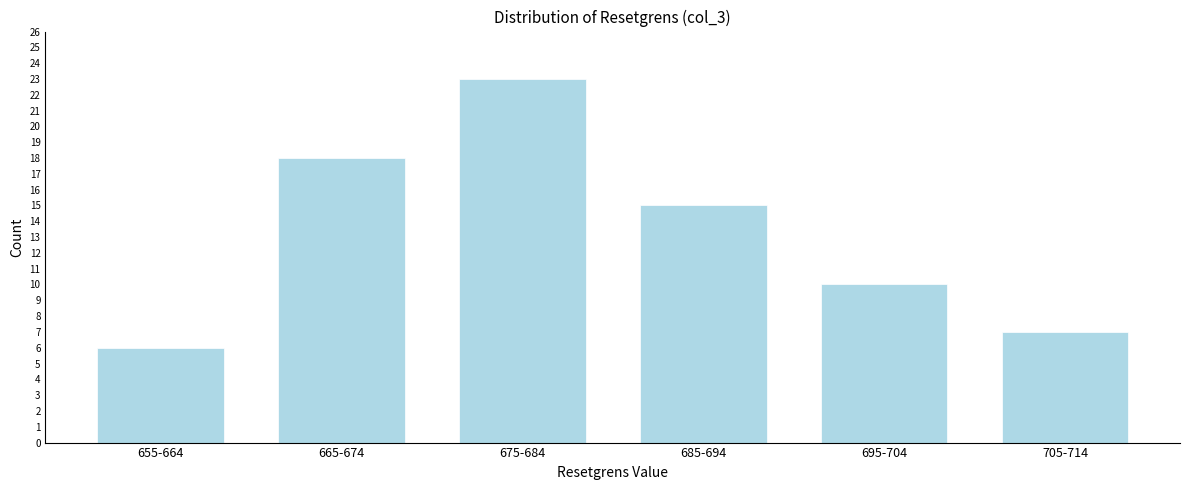

Reading left to right, extract all data points from this chart.

6	18	23	15	10	7